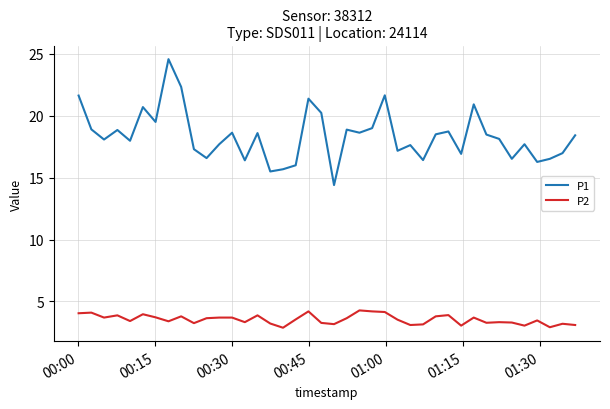

Rank the series by their maximum value, from highest to lowest.

P1, P2